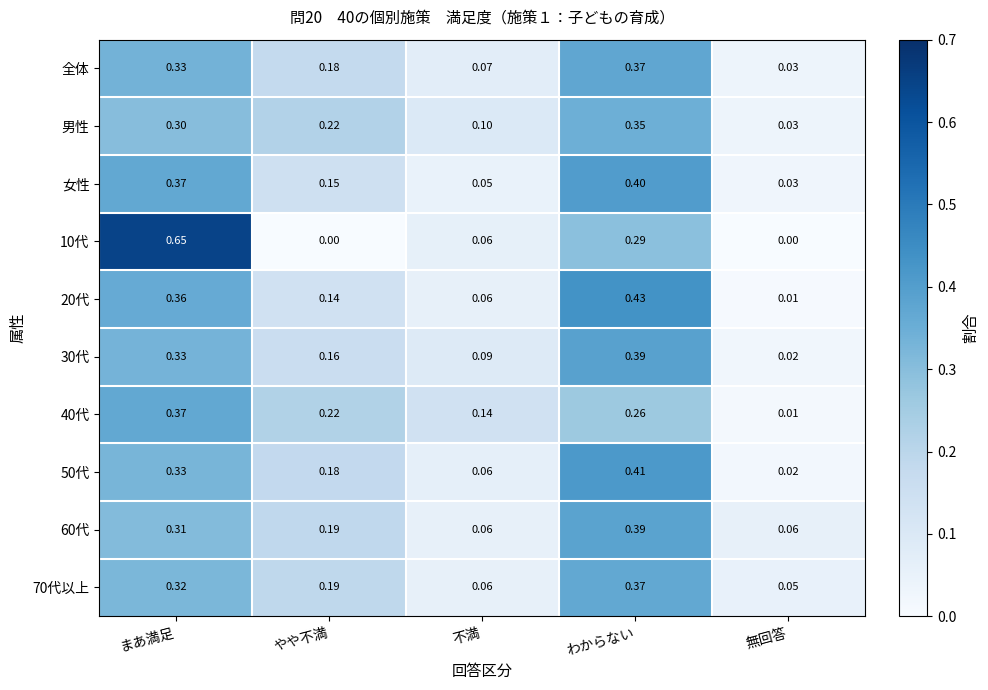

Count the number of categories in the chart.

5